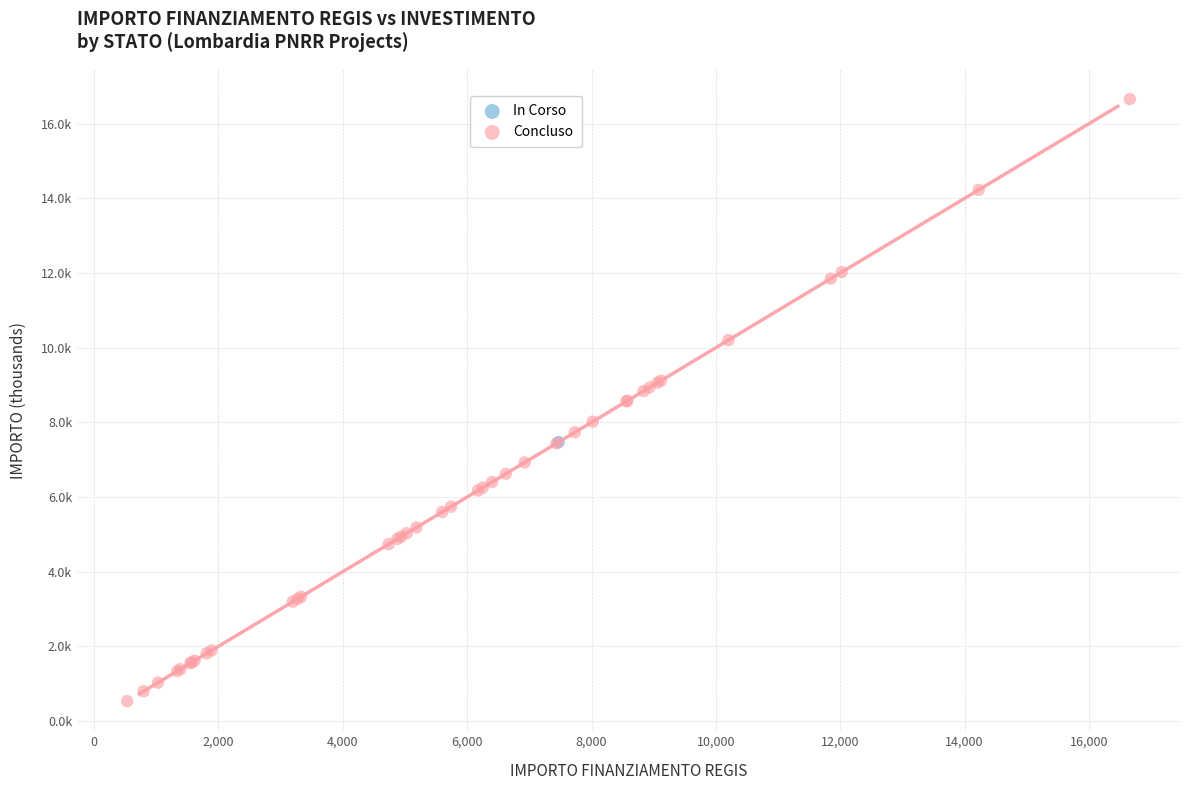

What are all the series names shown in the legend?

In Corso, Concluso